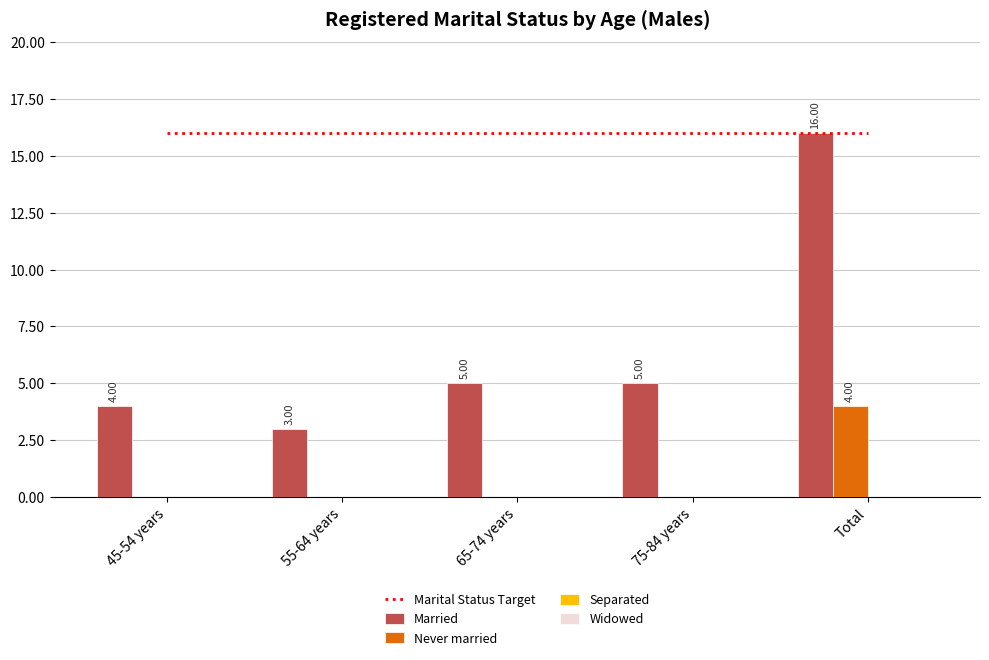

How many groups of bars are there?

5